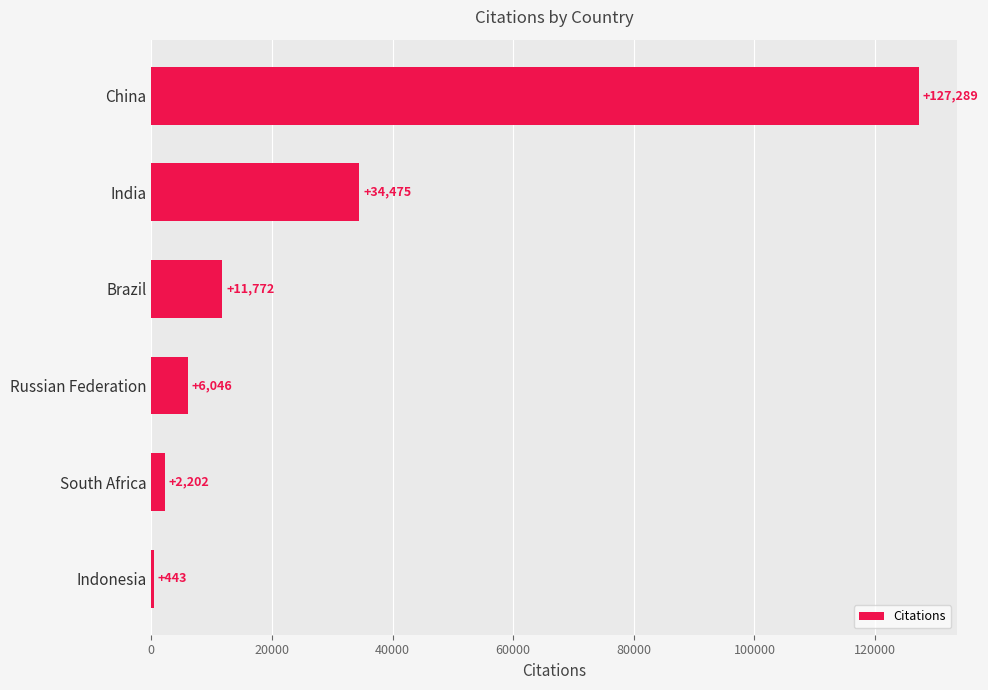

What is the change in value from Russian Federation to Indonesia?

-5603